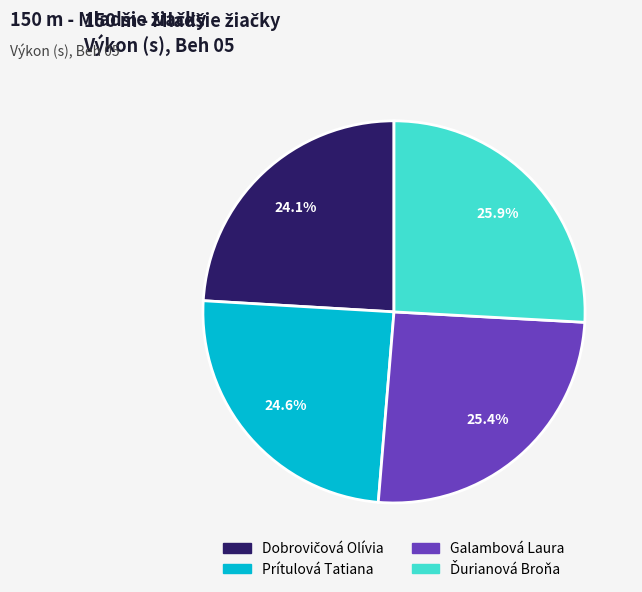

What percentage is the Prítulová Tatiana slice, to the nearest percent?

25%